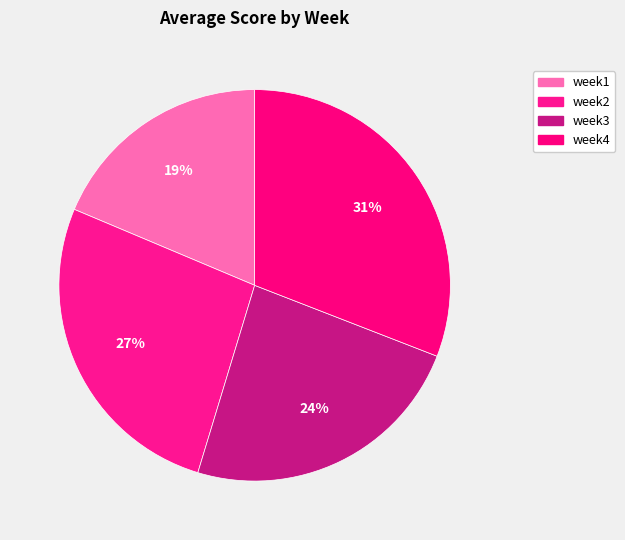

Which category has the smallest portion of the pie?

week1